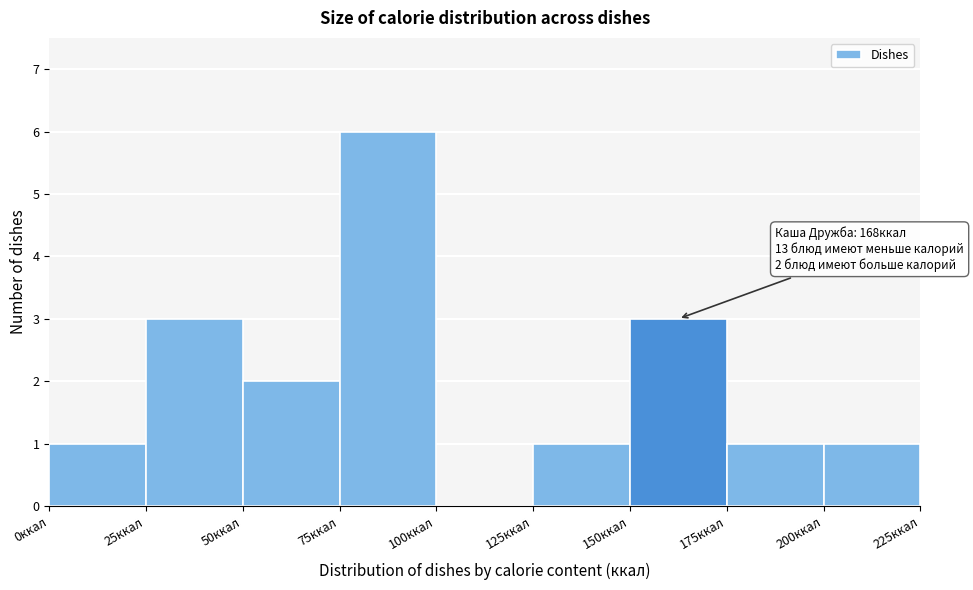

Over which range of the x-axis is the bar tallest?

75 to 100